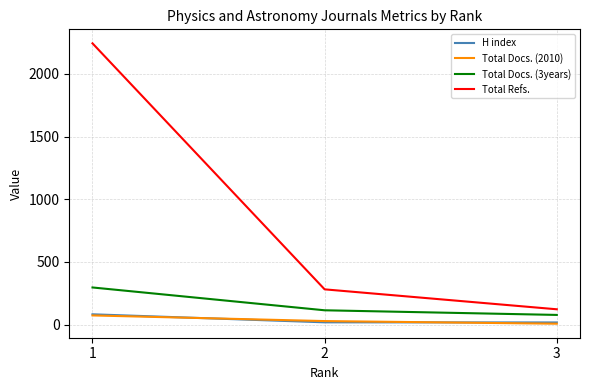

Where is Total Docs. (2010) nearest to the value 40?

2